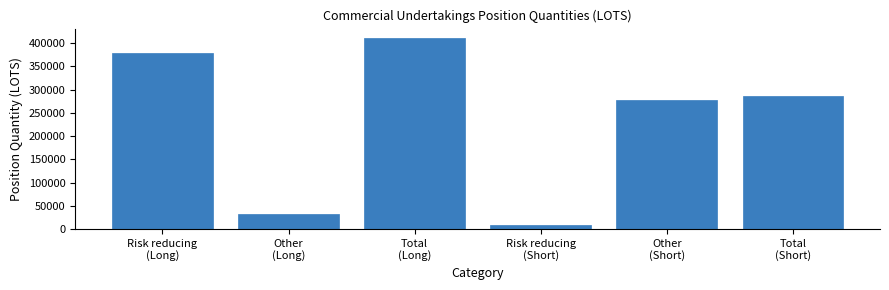

Reading left to right, transcribe all the data shown in this chart.

378557	32104	410661	8509	277857	286366